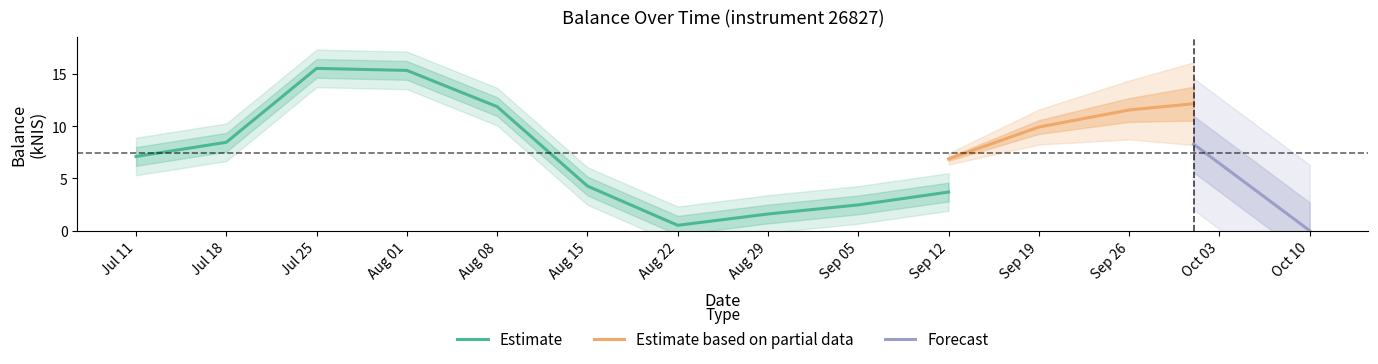

The Estimate series shows 4.3 at Aug 15. True or false?

True